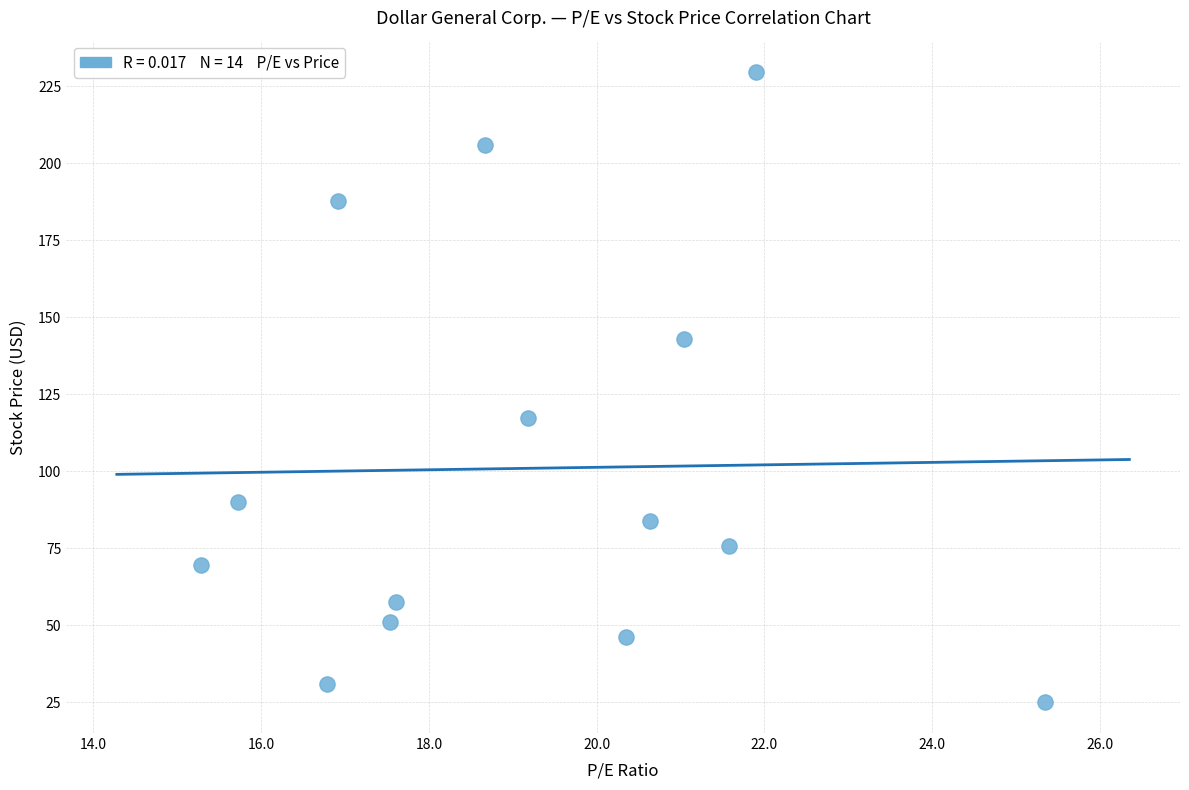

What is the range of Y values (max minus min)?

204.4